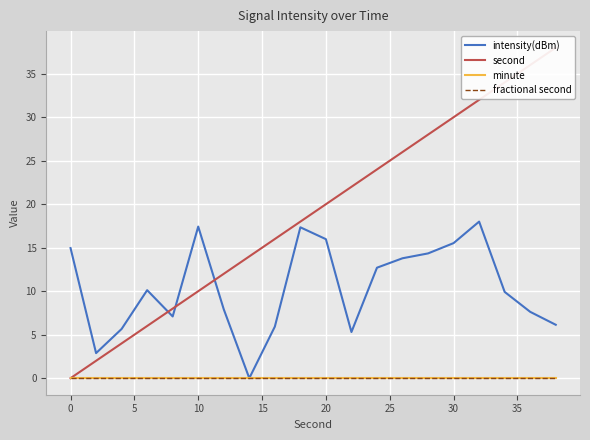

True or false: minute has more than 1 interior local peaks.

False